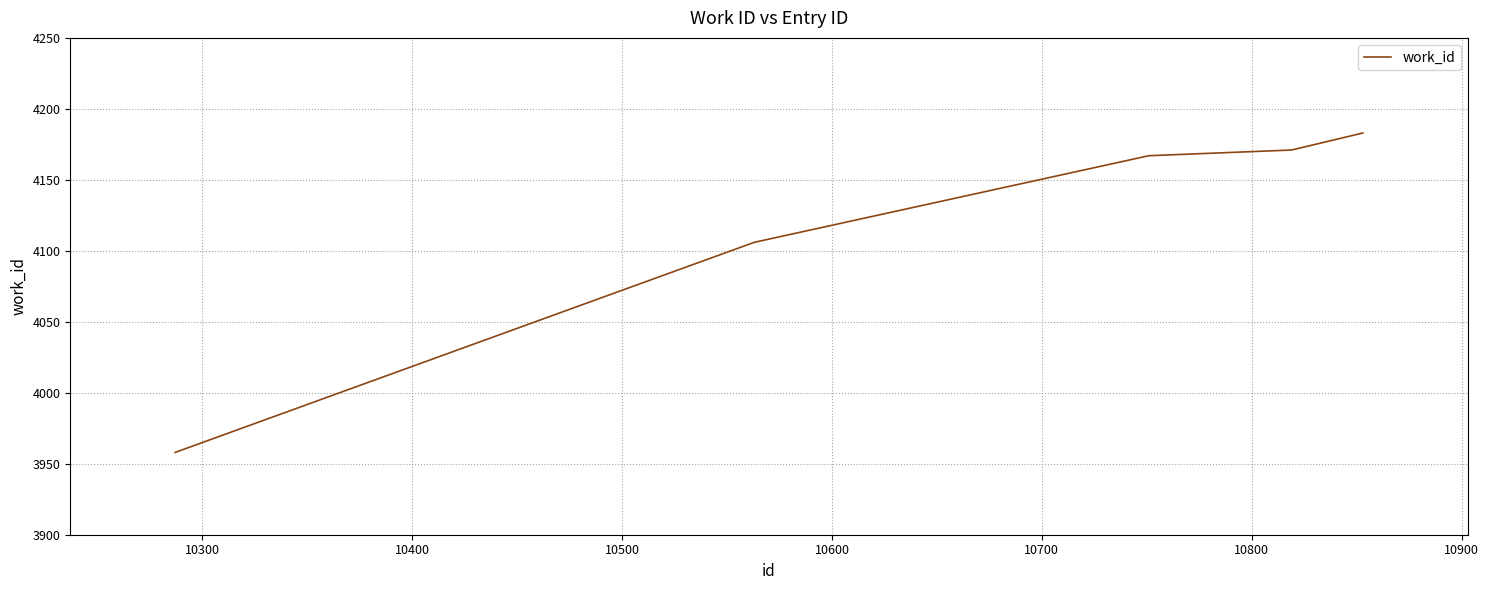

What is the average value?

4117